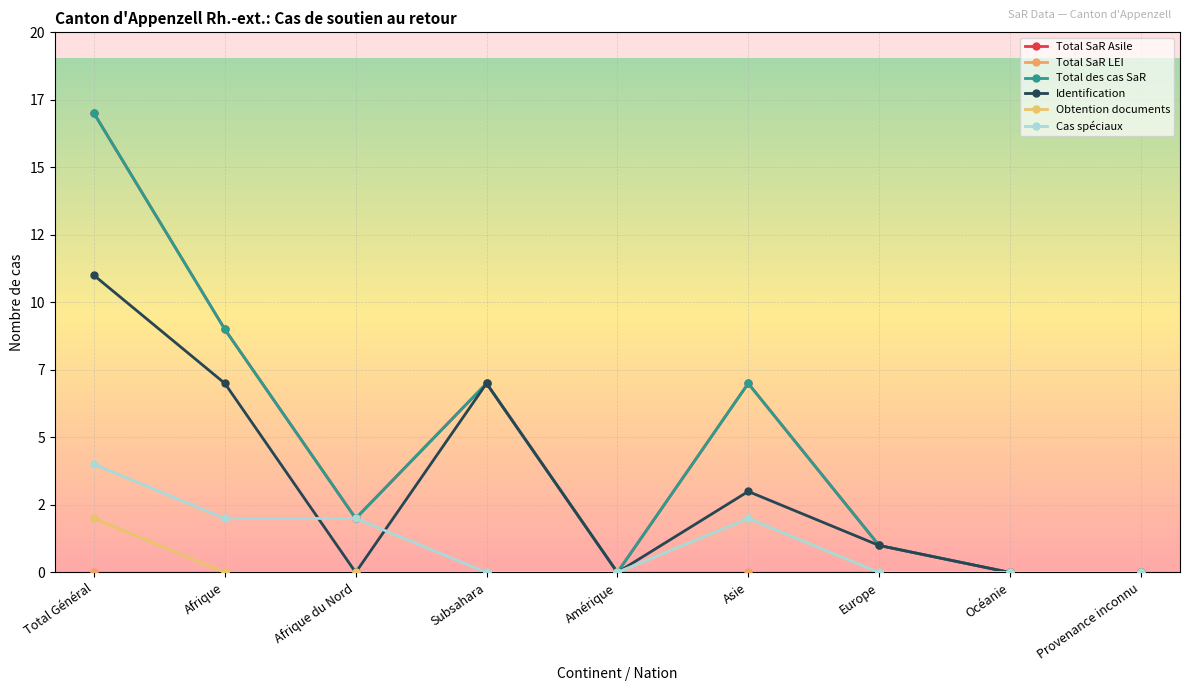

The value of Total SaR Asile at Subsahara is 7. True or false?

True